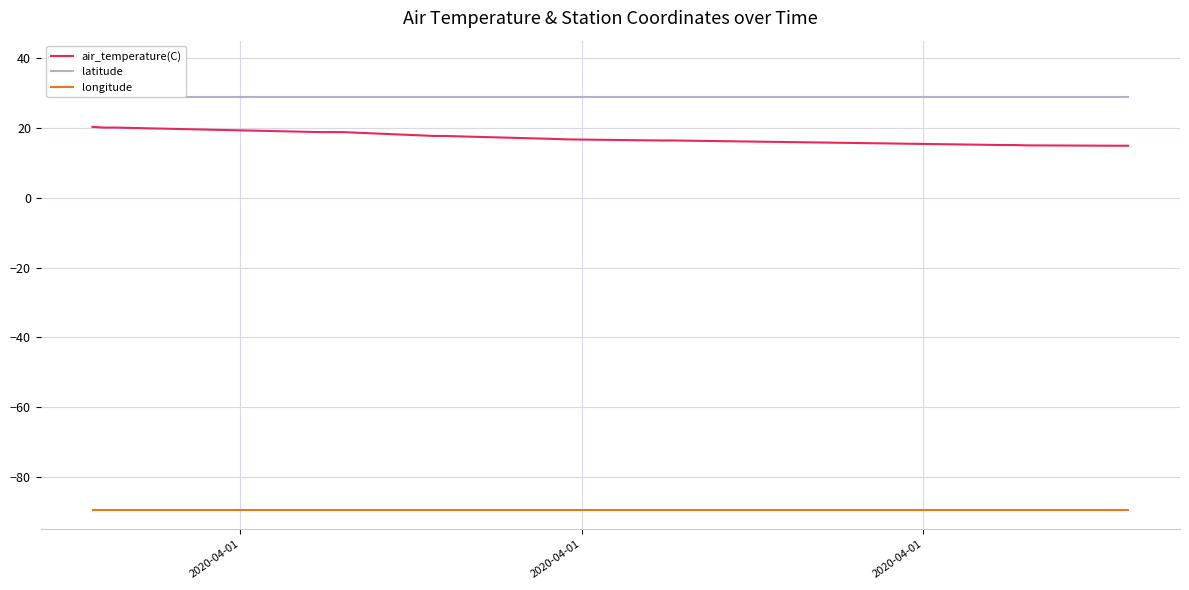

True or false: longitude and air_temperature(C) intersect in this chart.

False